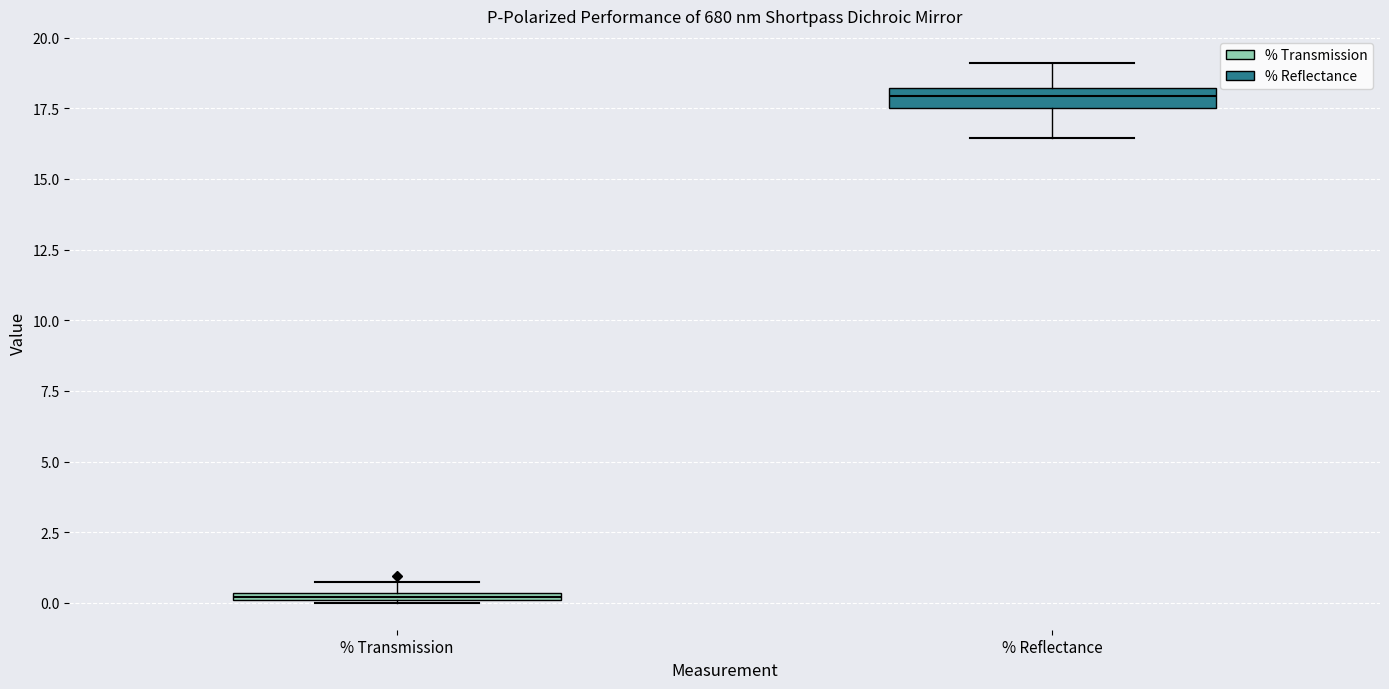

Which box has the highest median line?

% Reflectance